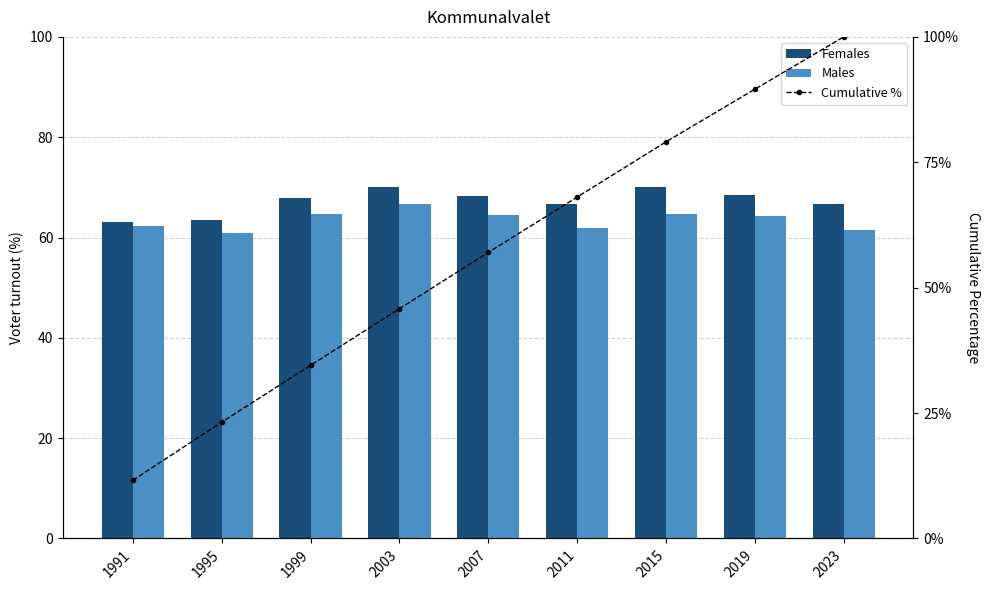

List the series in order of their peak value, lowest first.

Males, Females, Cumulative %